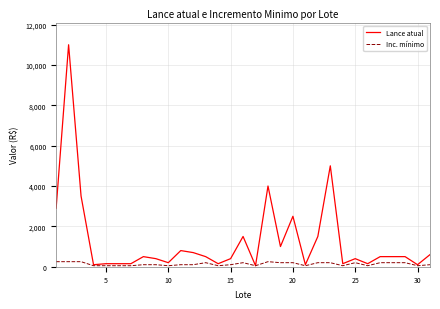

What are all the series names shown in the legend?

Lance atual, Inc. mínimo